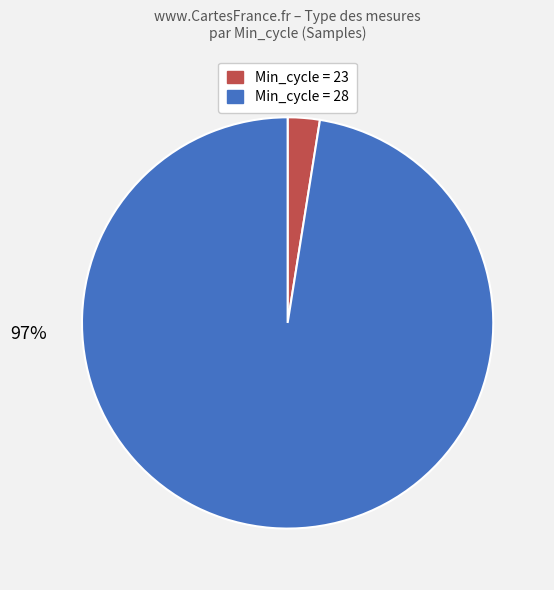

How many slices are in this pie chart?

2